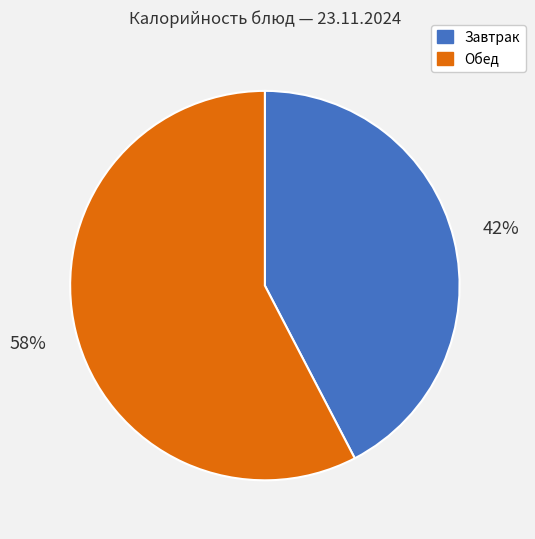

Which category accounts for the majority?

Обед